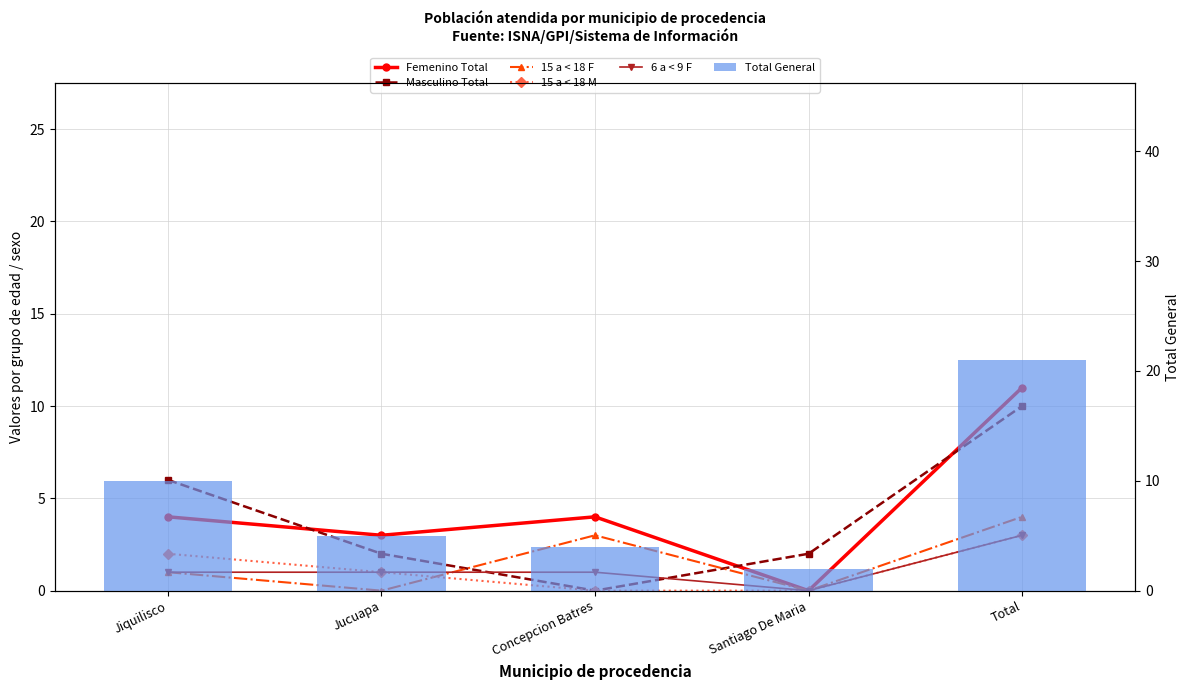

Are the bars grouped side by side (vs. stacked)?

Yes